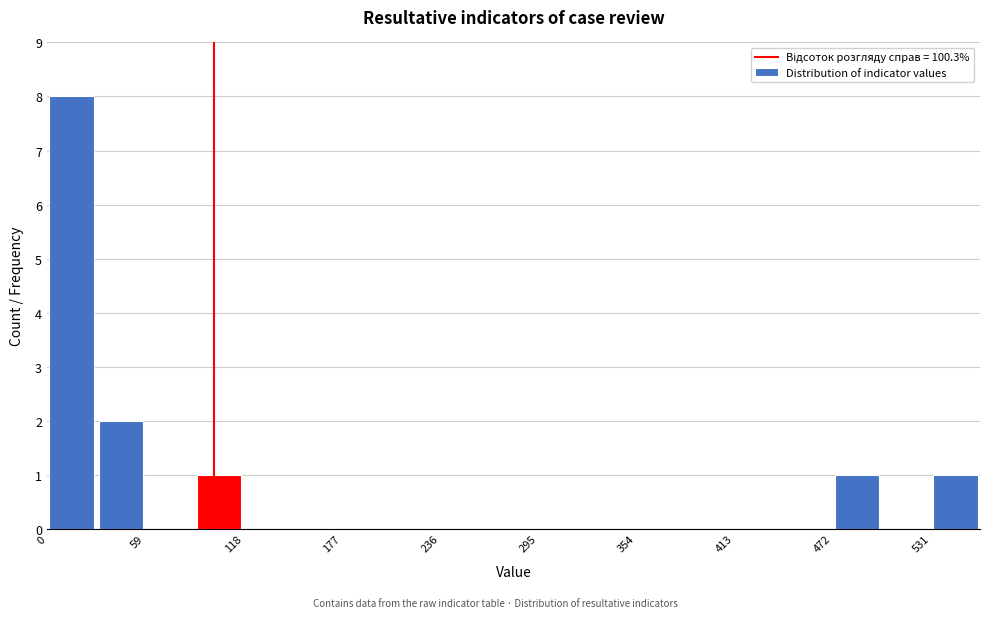

Read against the x-axis, roughly where is the centre of the tallest bar?

10